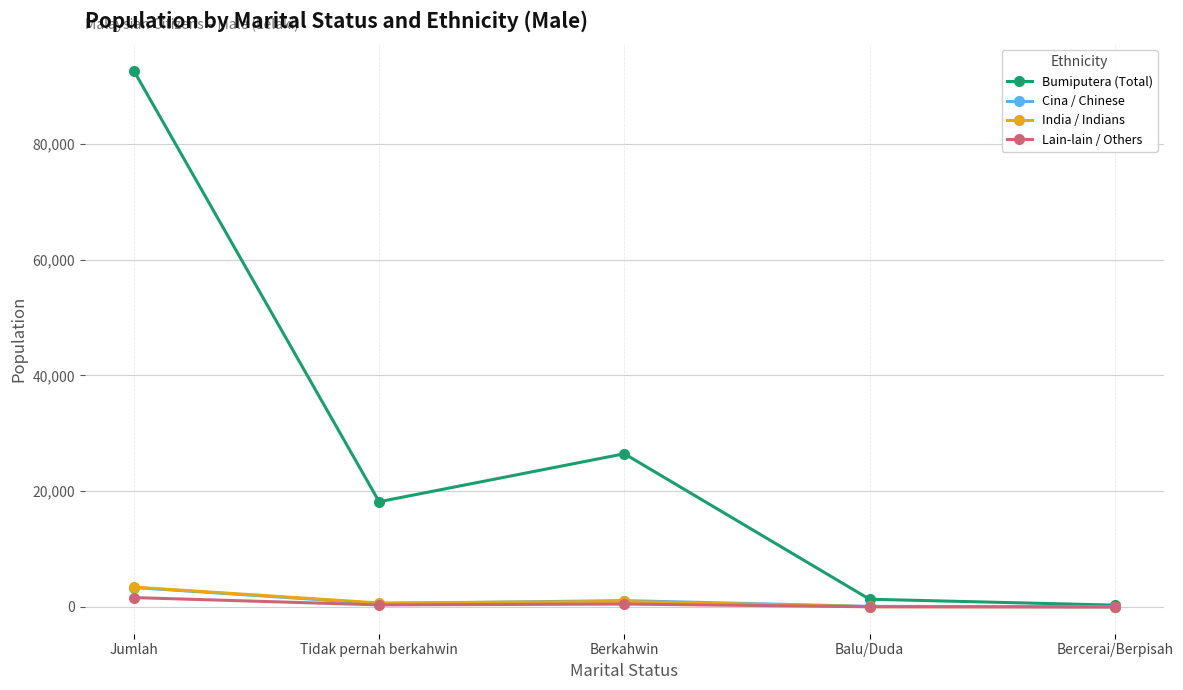

What is the value of the India / Indians point at the 3rd from the left?

944